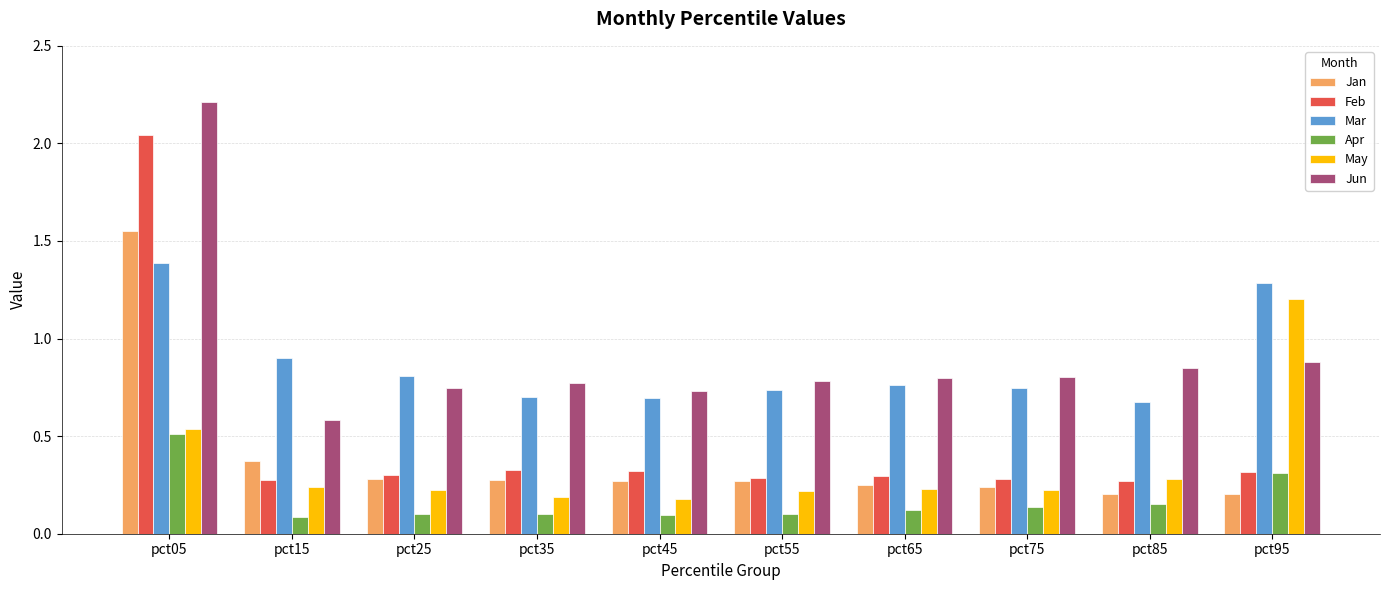

What is the total value across all series at pct95?

4.2